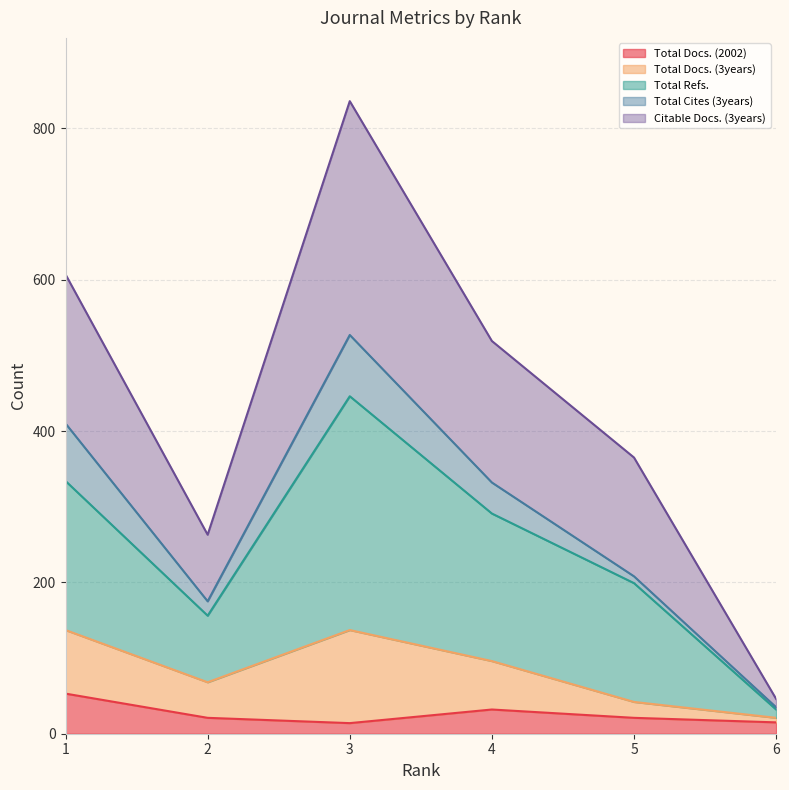

What is the highest value of the Total Docs. (2002) series?

53